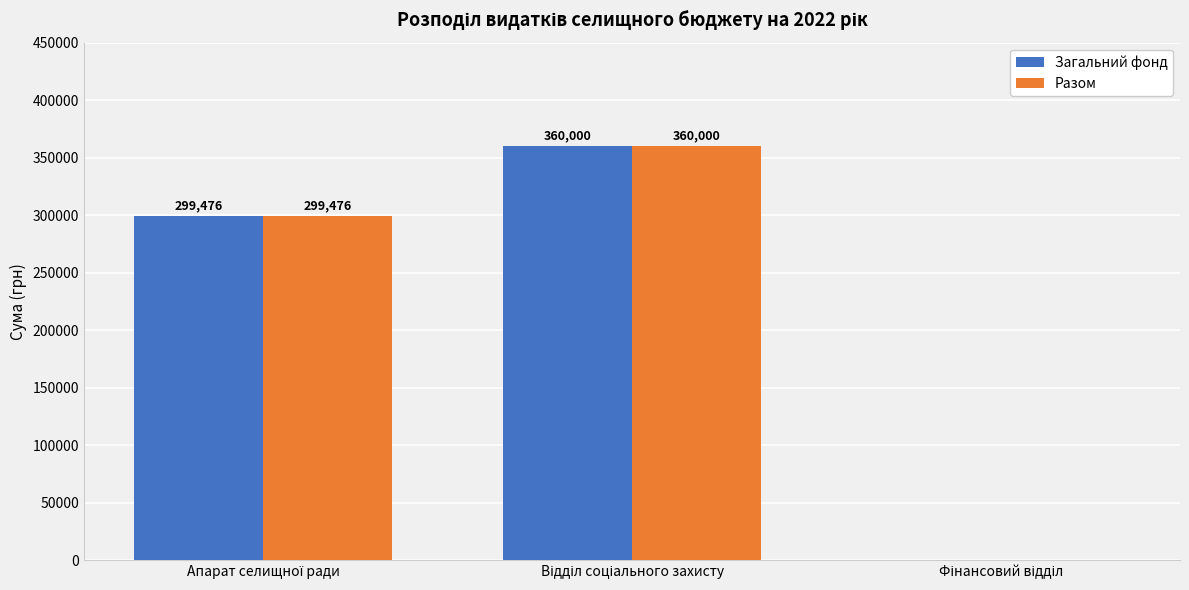

What is the highest value of the Разом series?

360000